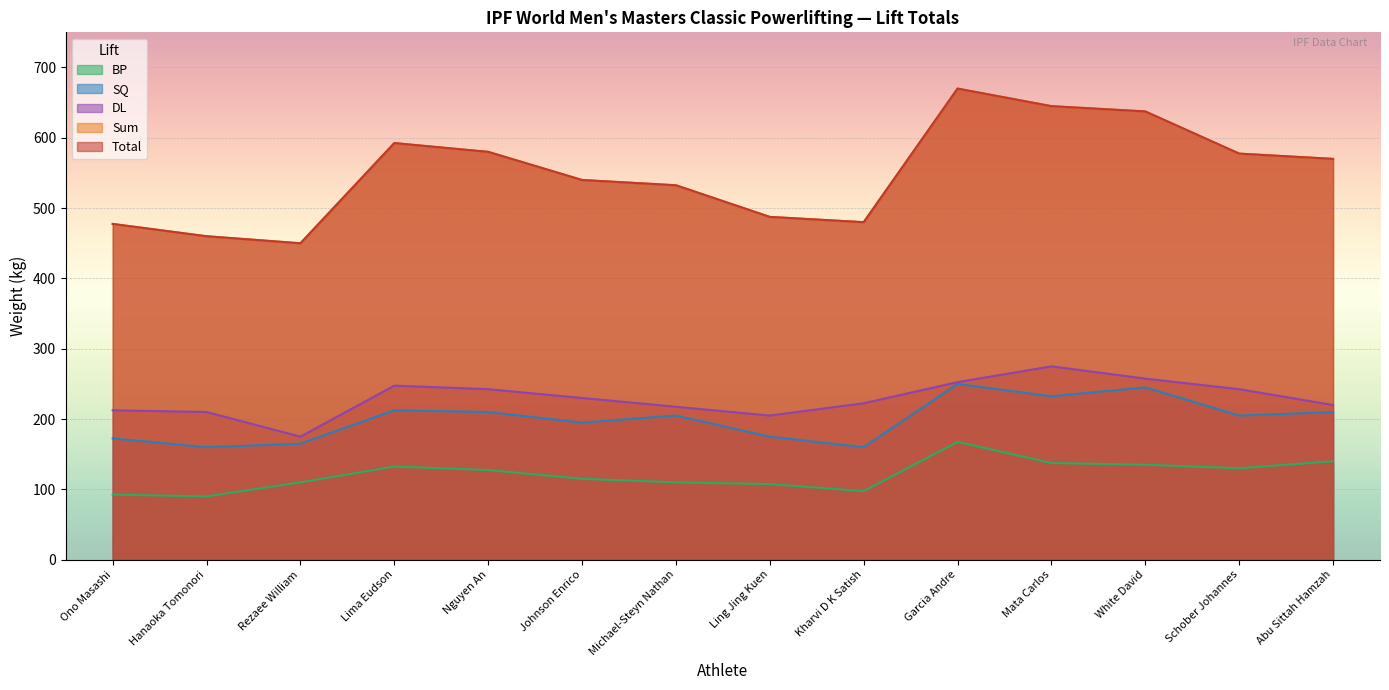

What are all the series names shown in the legend?

Total, Sum, DL, SQ, BP